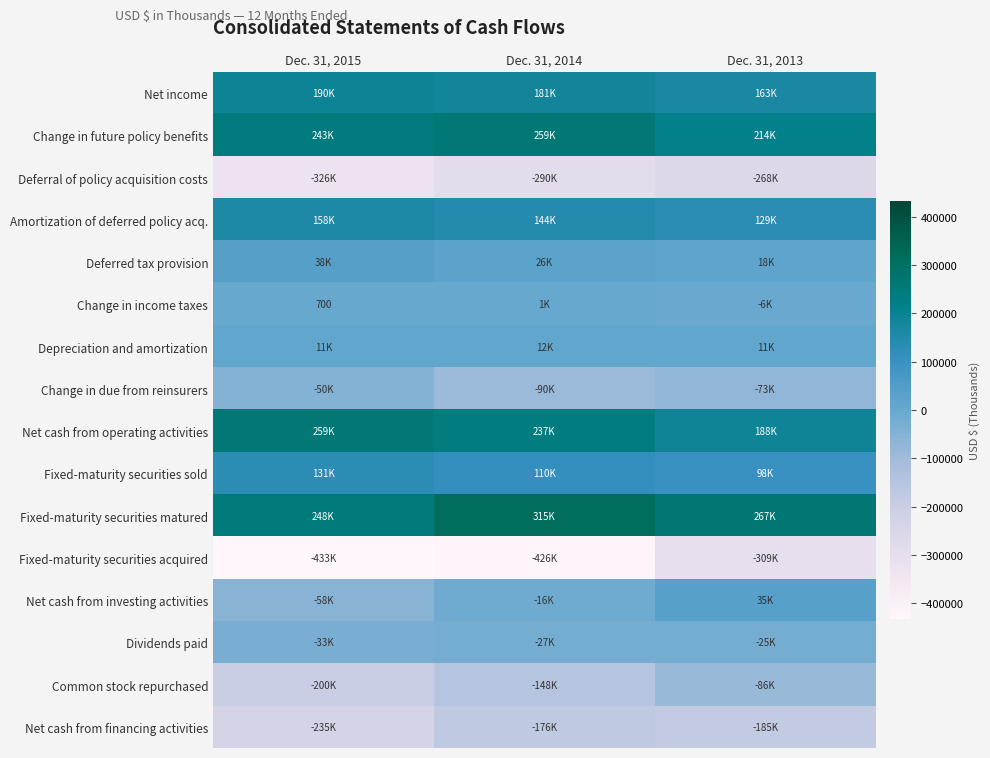

Which series has the largest total across all categories?

Fixed-maturity securities matured